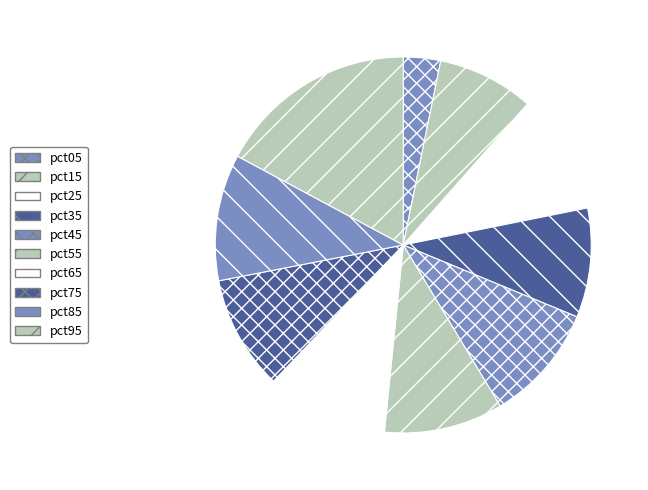

Does pct15 represent more than half of the total?

No